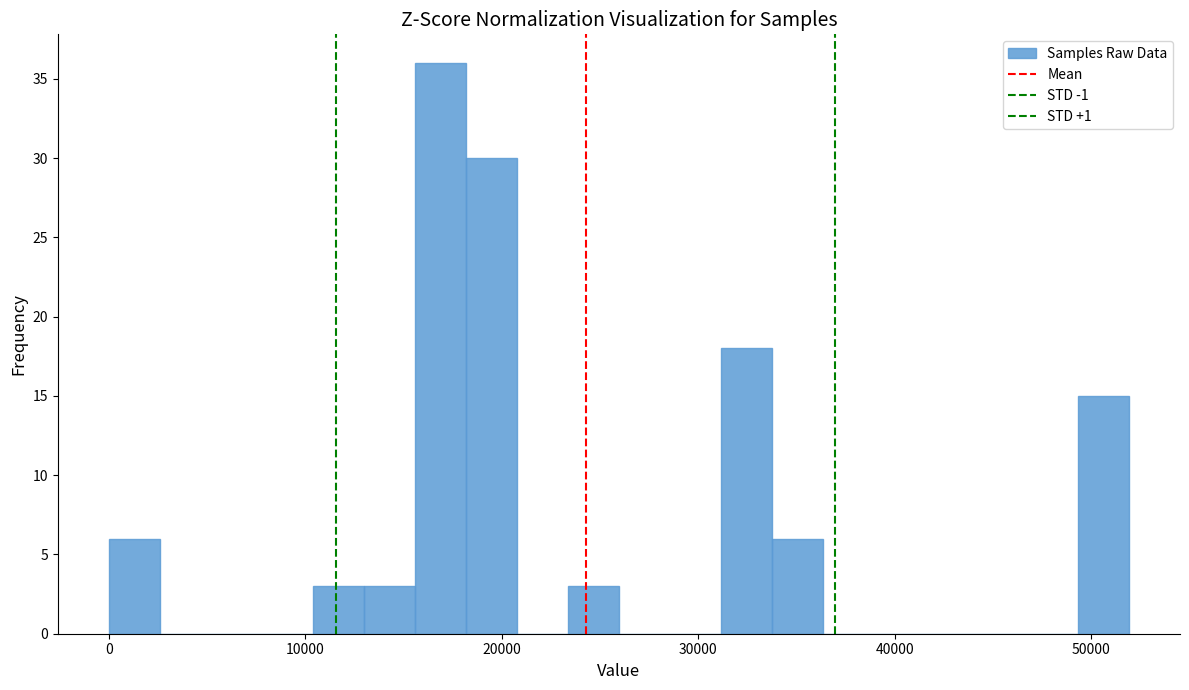

Read against the x-axis, roughly where is the centre of the tallest bar?

17000